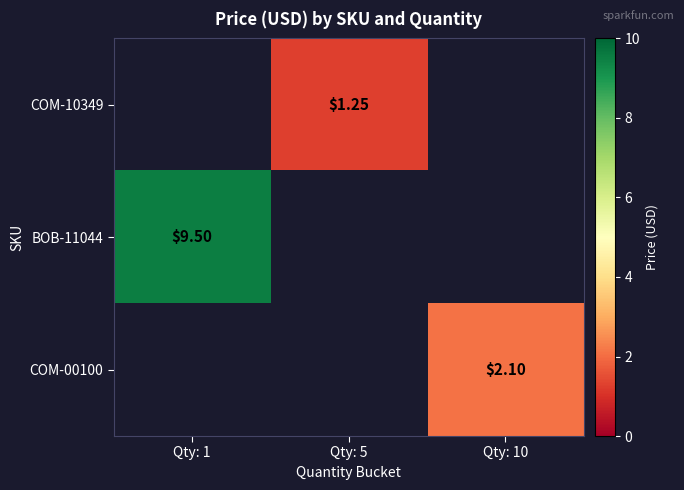

Which has a higher value, Qty: 5 or Qty: 1?

Qty: 1